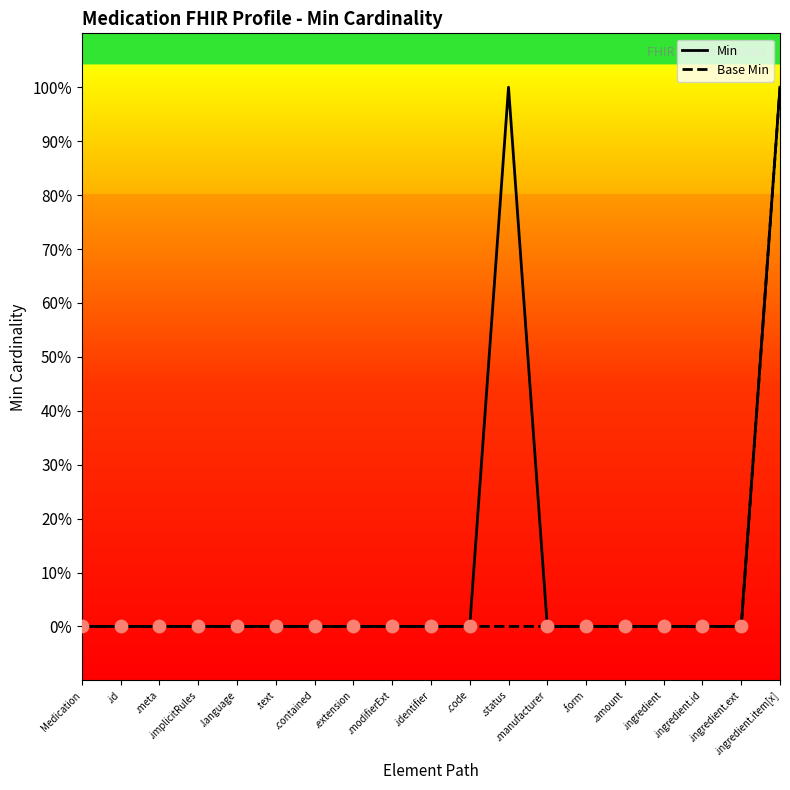

What are all the series names shown in the legend?

Min, Base Min